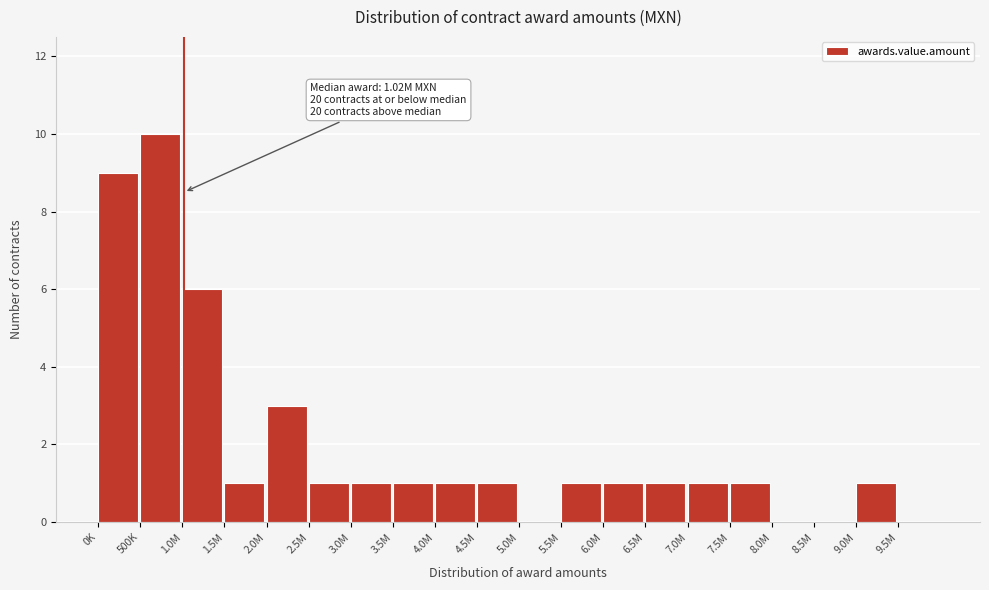

Reading left to right, transcribe all the data shown in this chart.

0K=9	500K=10	1.0M=6	1.5M=1	2.0M=3	2.5M=1	3.0M=1	3.5M=1	4.0M=1	4.5M=1	5.0M=0	5.5M=1	6.0M=1	6.5M=1	7.0M=1	7.5M=1	8.0M=0	8.5M=0	9.0M=1	9.5M=0